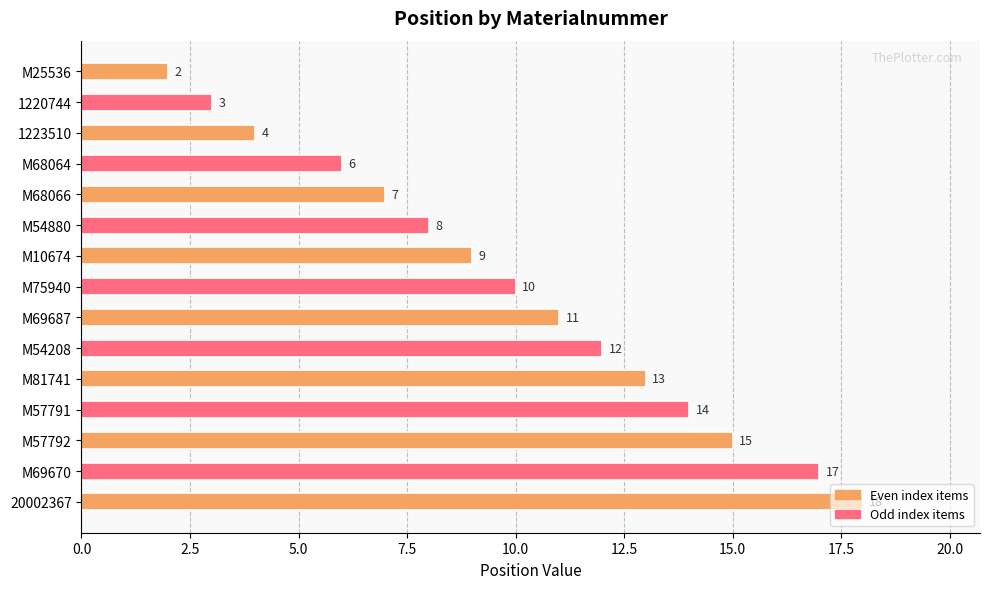

At which label is the value closest to 10?

M75940